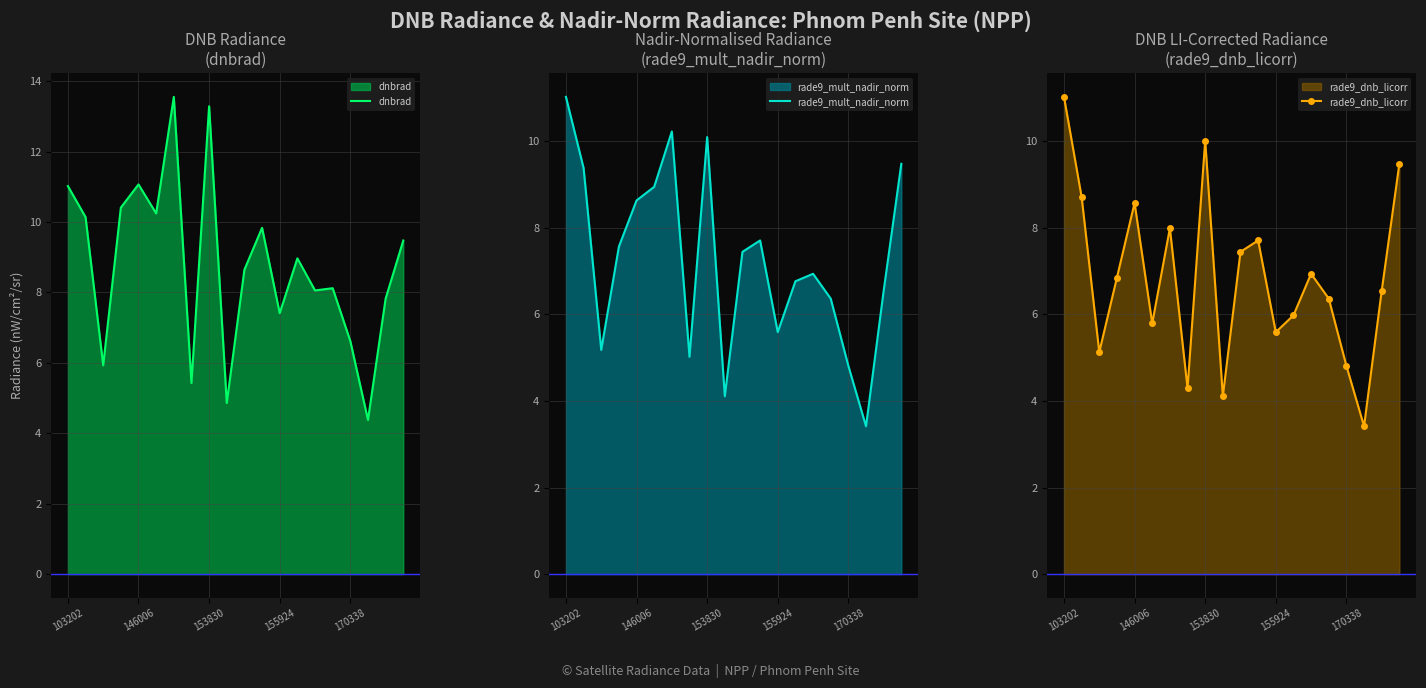

True or false: rade9_dnb_licorr has more than 0 interior local peaks.

True